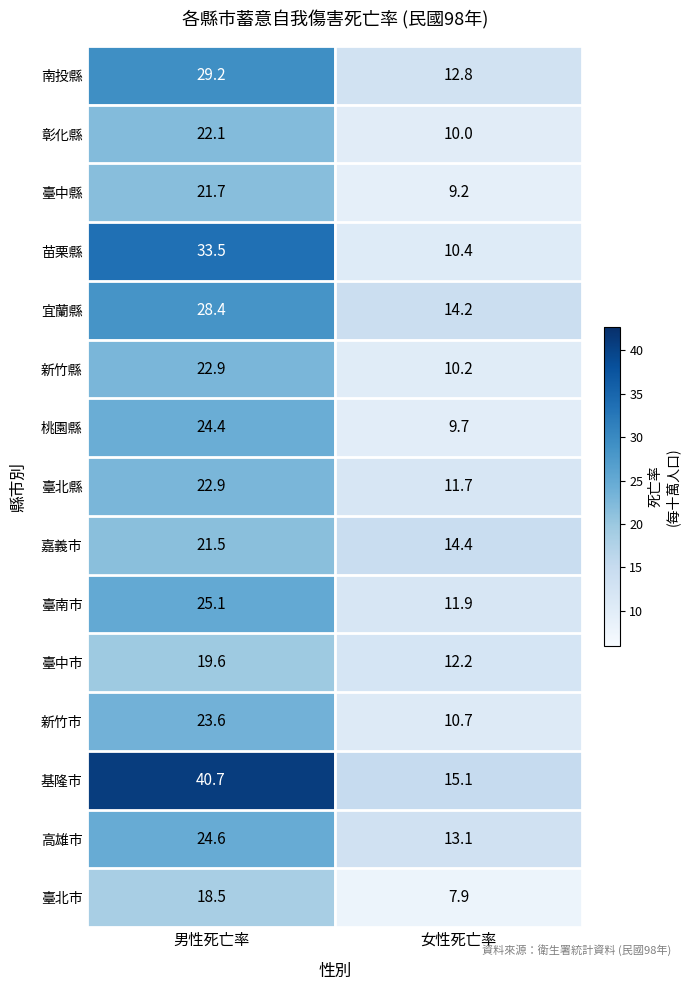

Is the value of 臺北市 at 女性死亡率 greater than the value of 桃園縣 at 男性死亡率?

No